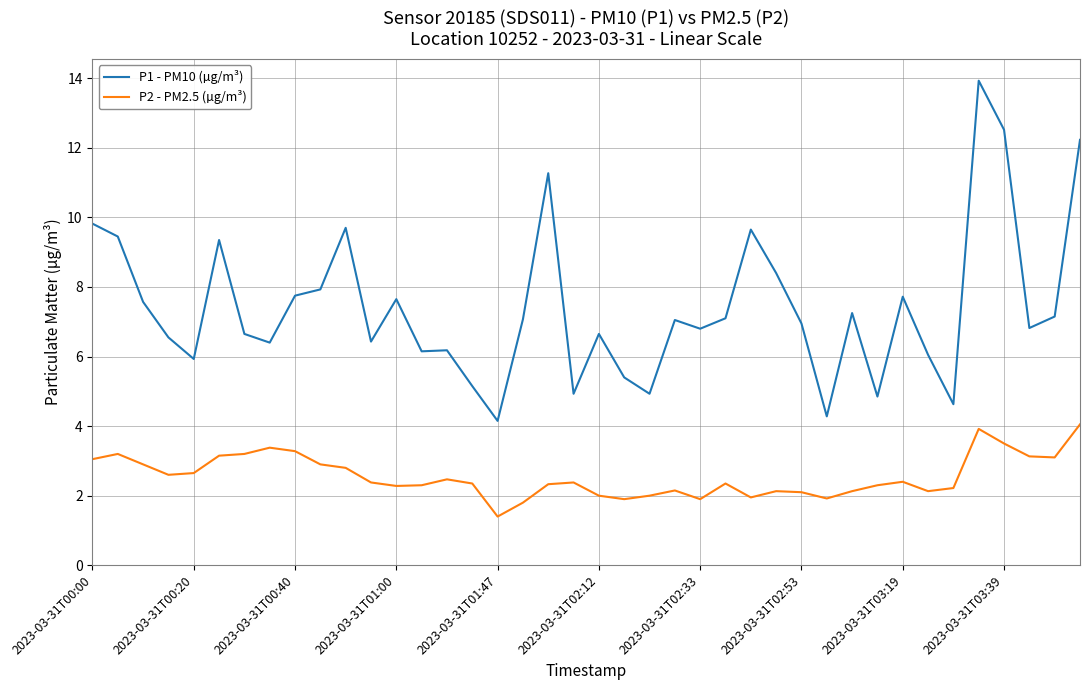

True or false: P2 - PM2.5 (µg/m³) and P1 - PM10 (µg/m³) cross at least once.

False